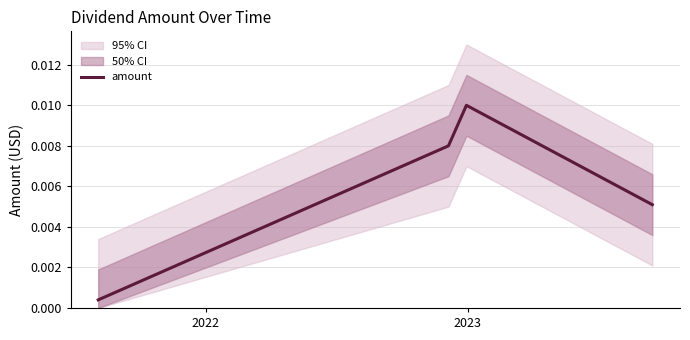

How many lines are shown in the chart?

1